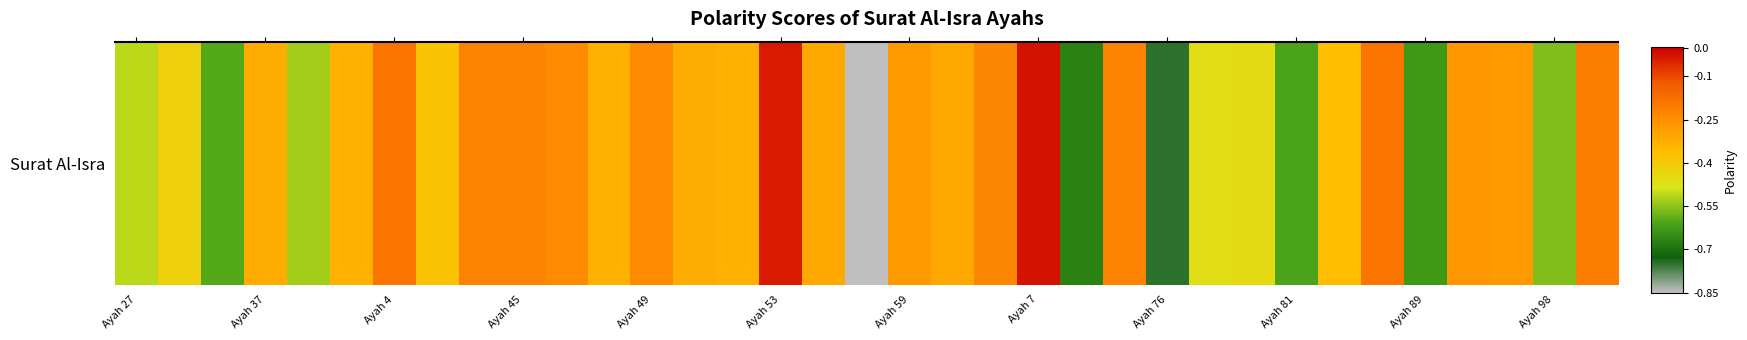

The value at Ayah 4 is -0.3. True or false?

False